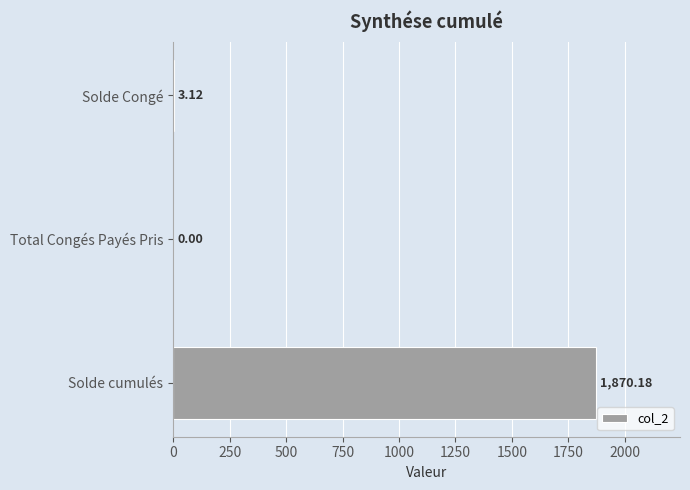

At which label is the value closest to 935?

Solde Congé